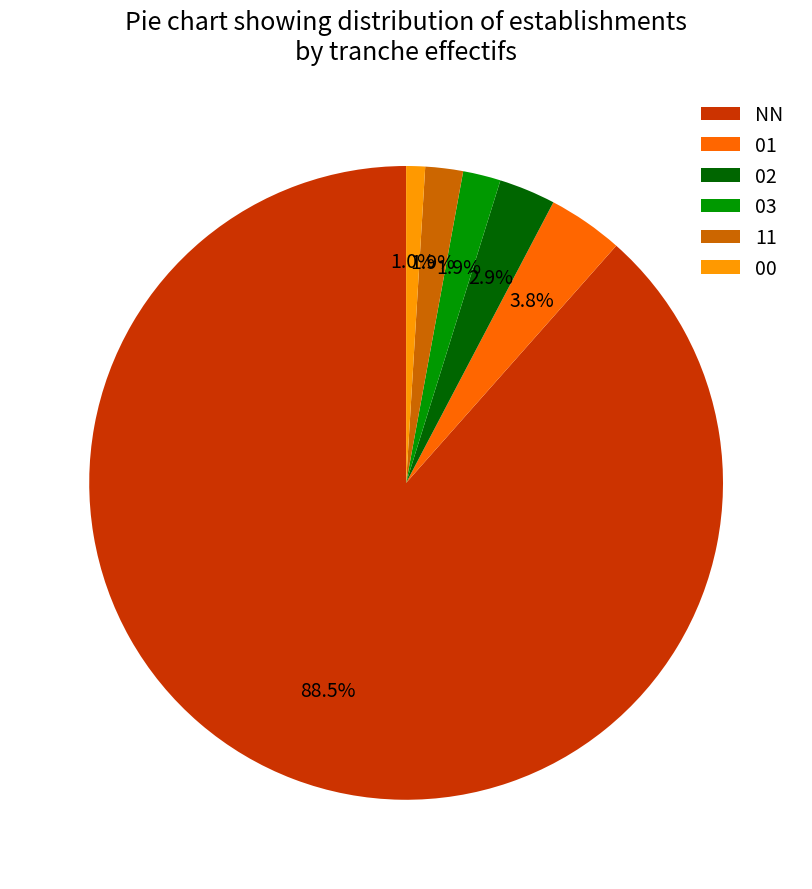

What portion of the pie excludes 03?

98.1%